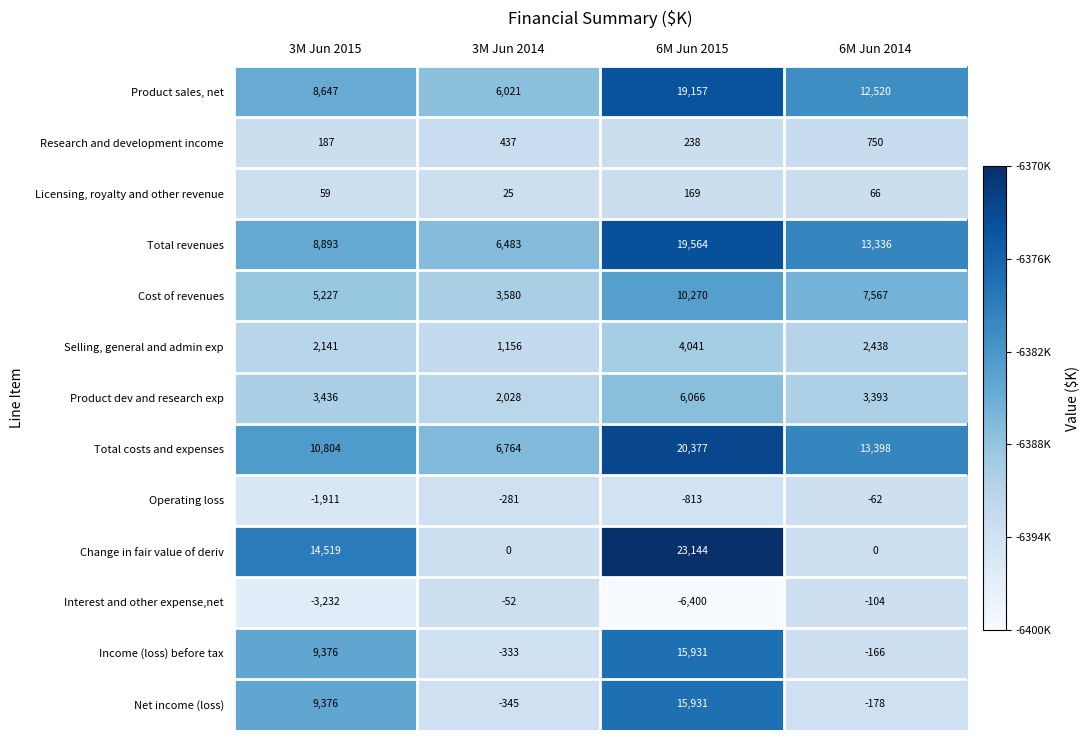

Between 3M Jun 2015 and 6M Jun 2014, which series saw the biggest shift?

Change in fair value of deriv